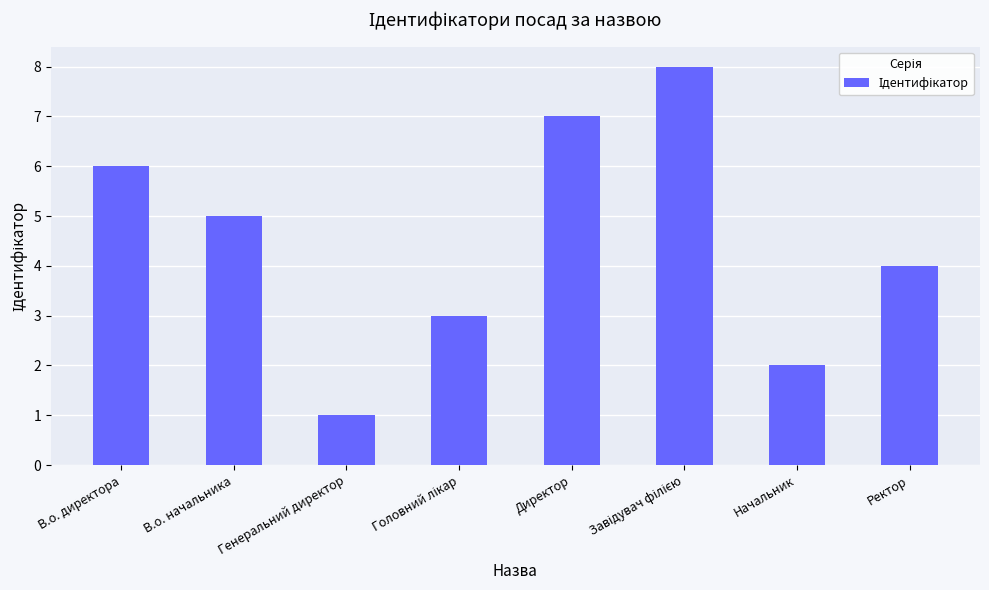

Does the chart contain stacked bars?

No